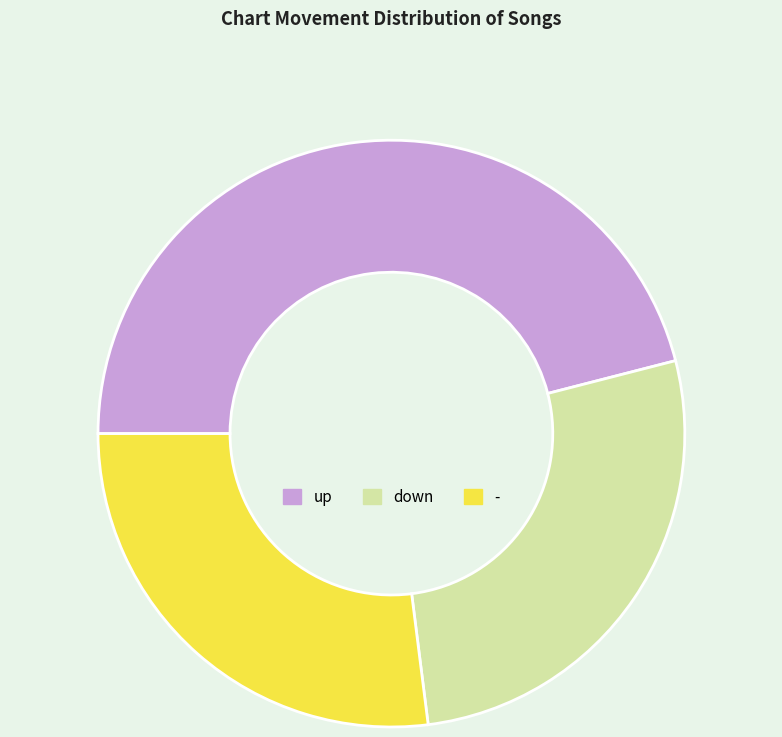

What is the ratio of the value at up to the value at -?

1.7